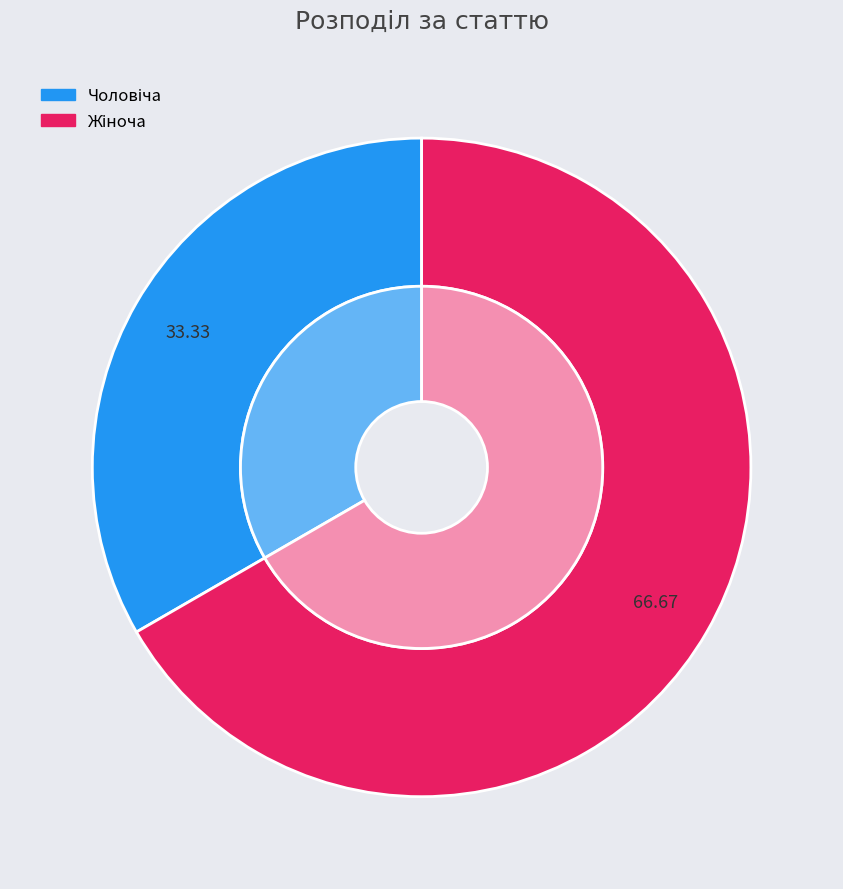

What is the change in value from Чоловіча to Жіноча?

+1